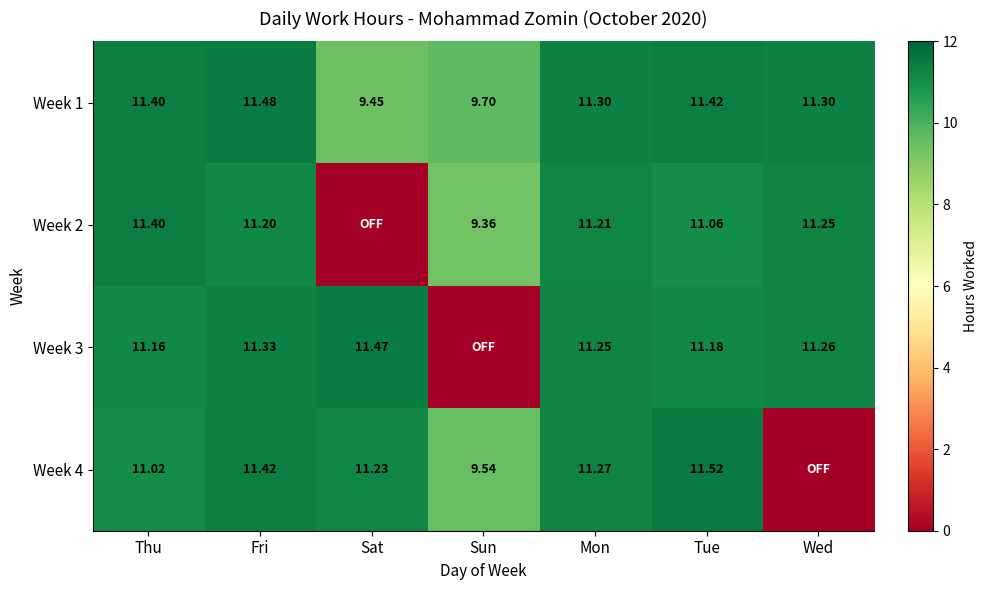

At which label is Week 1 closest to 10?

Sun